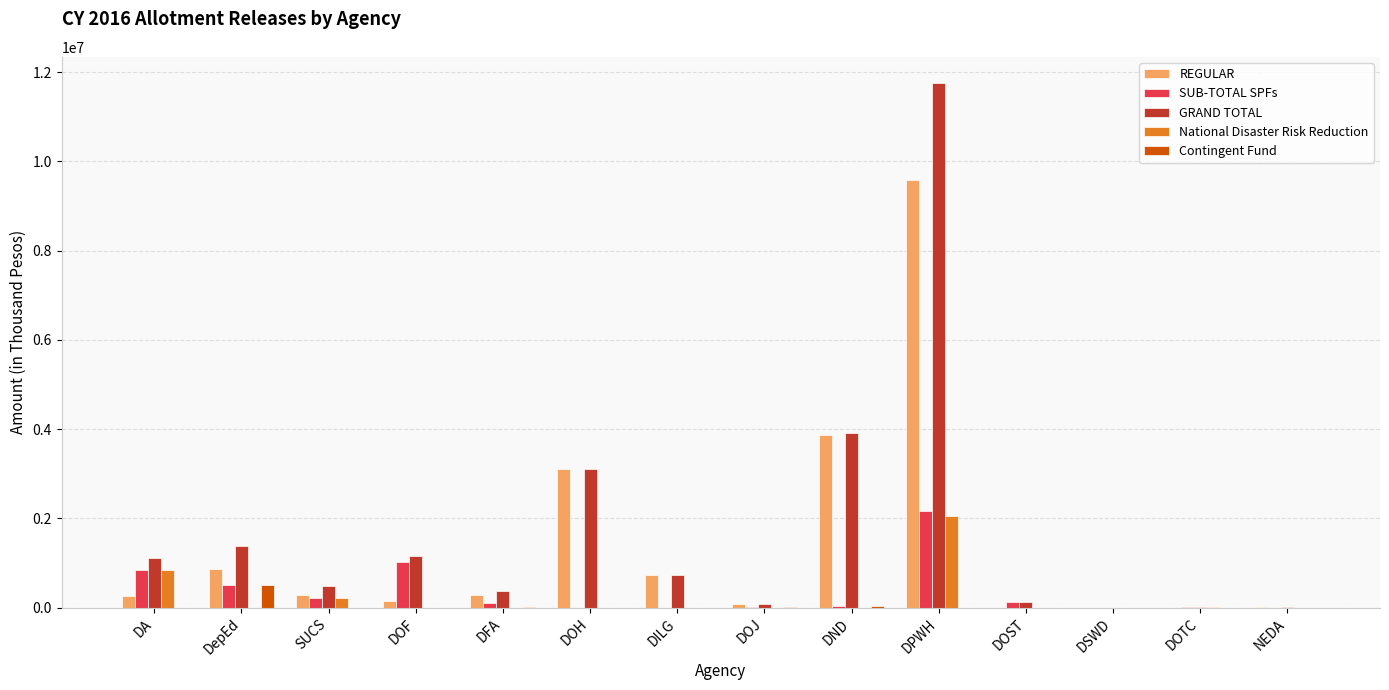

What are all the series names shown in the legend?

REGULAR, SUB-TOTAL SPFs, GRAND TOTAL, National Disaster Risk Reduction, Contingent Fund